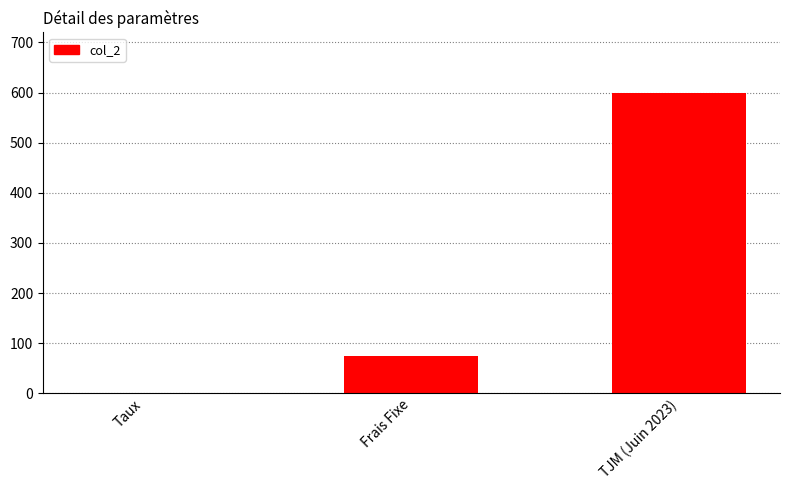

At which label is the value closest to 300?

Frais Fixe